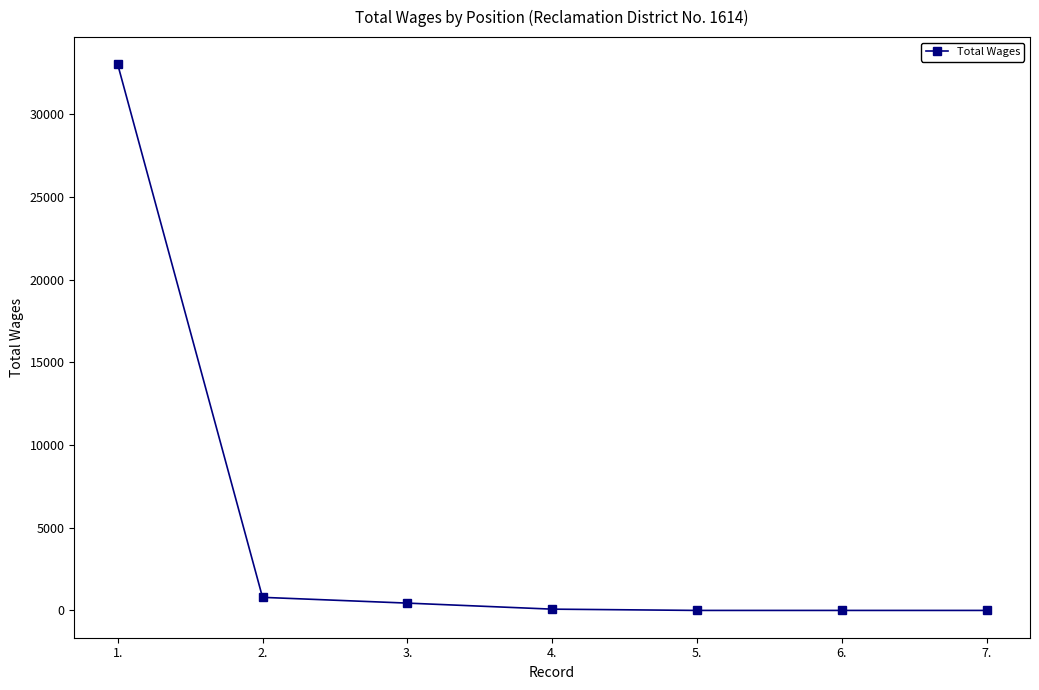

Between 7. and 2., which is larger?

2.